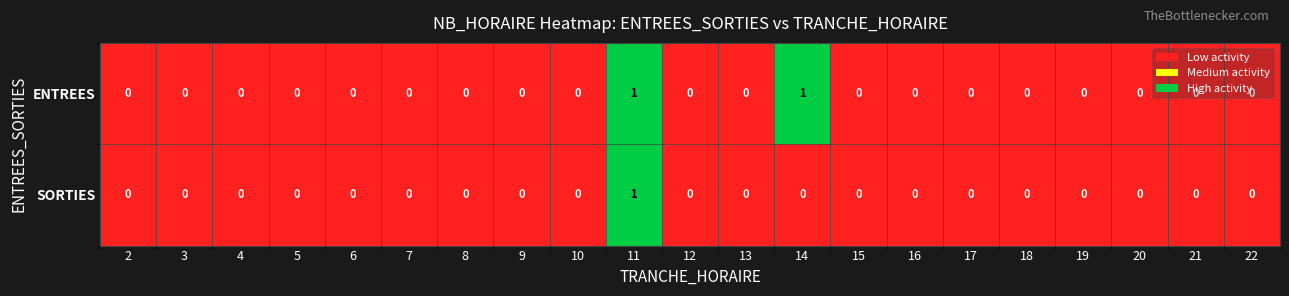

List the series in order of their overall mean, highest first.

ENTREES, SORTIES